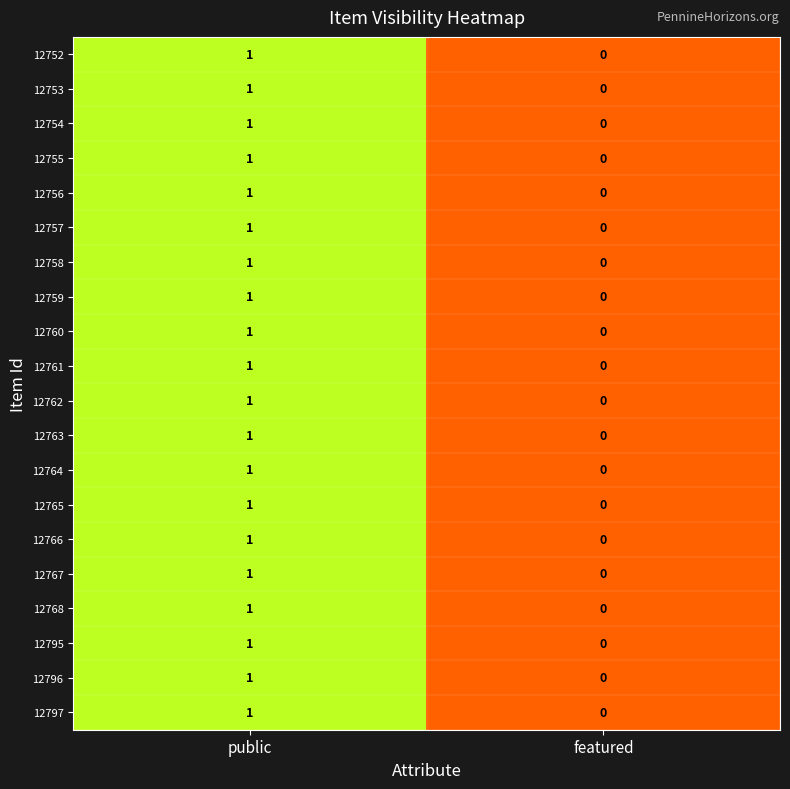

How many categories are shown in the chart?

2